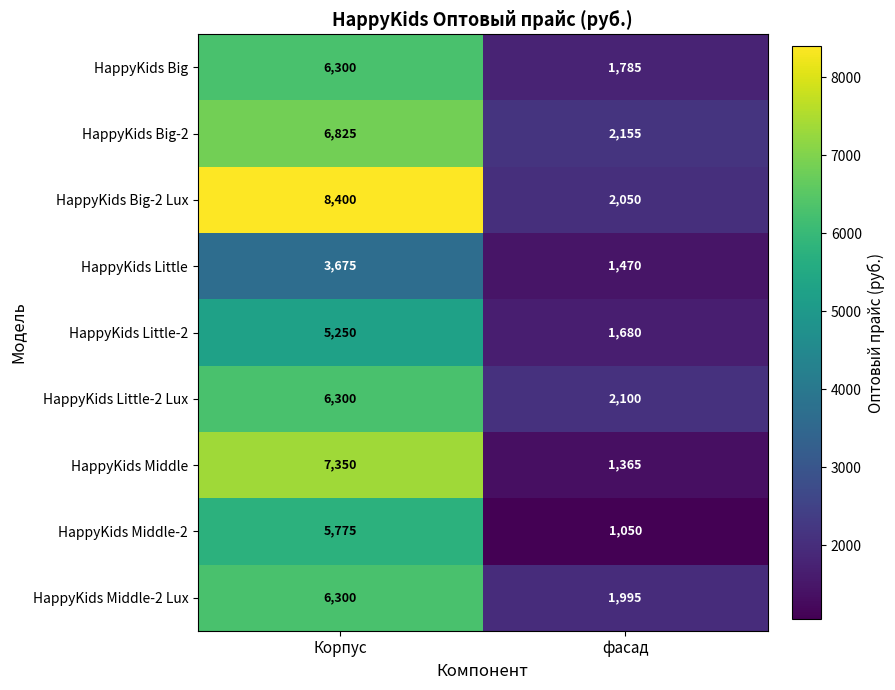

What is the total value across all series at Корпус?

56175